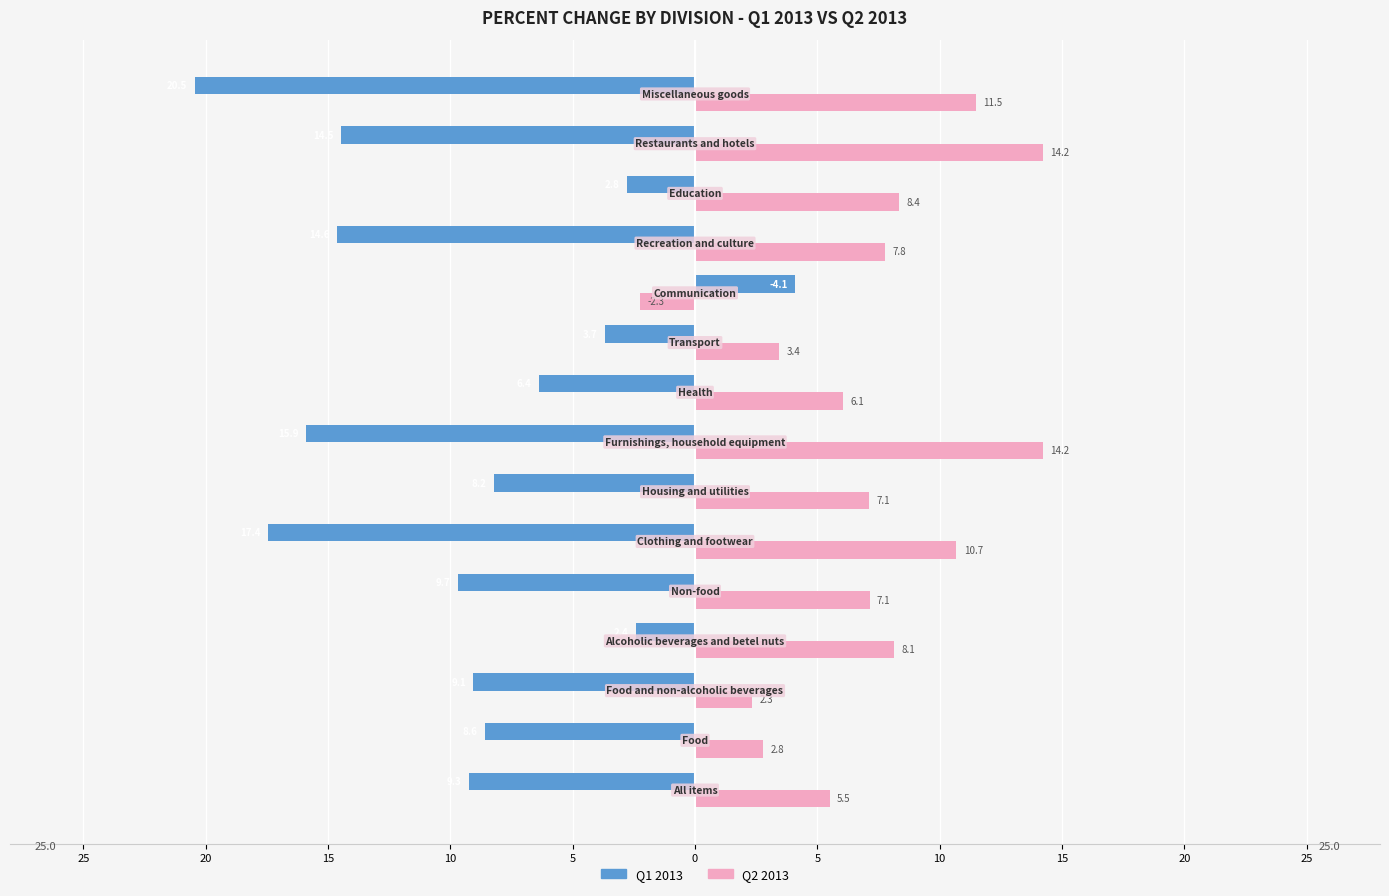

What is the highest value of the Q2 2013 series?

14.2